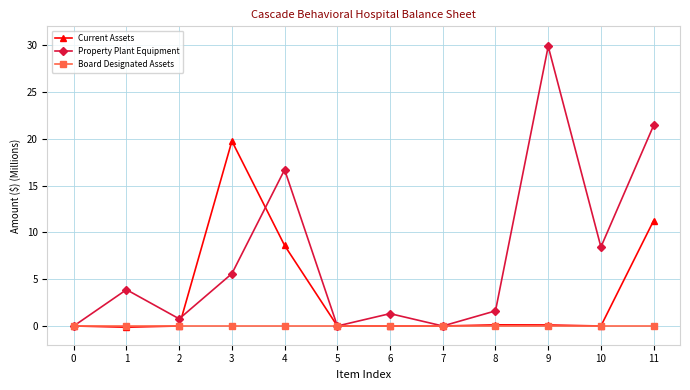

Is it true that Property Plant Equipment equals 16.7 at 4?

True